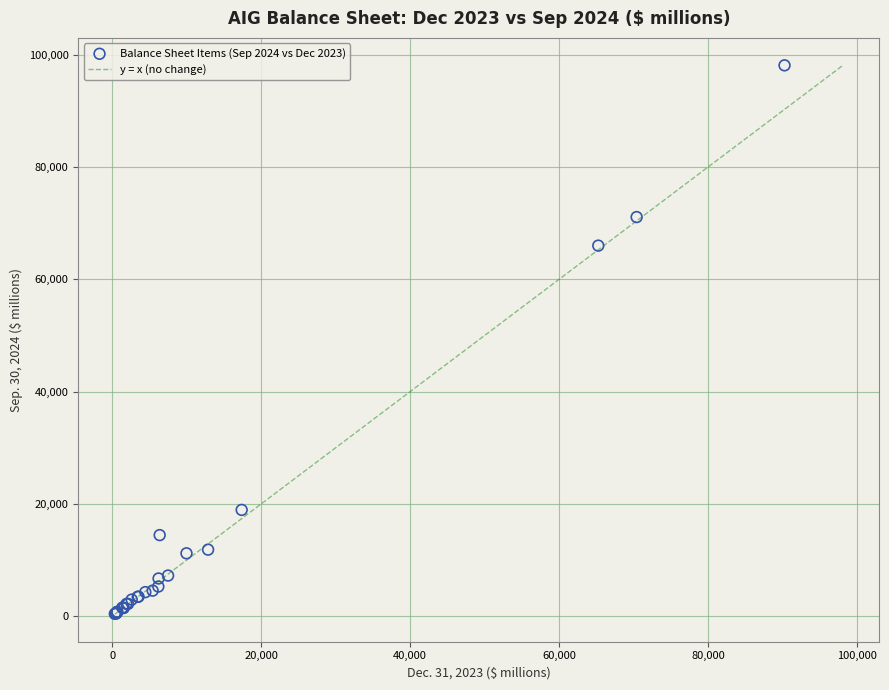

What Y value in the scatter plot is closest to 49253?

65980